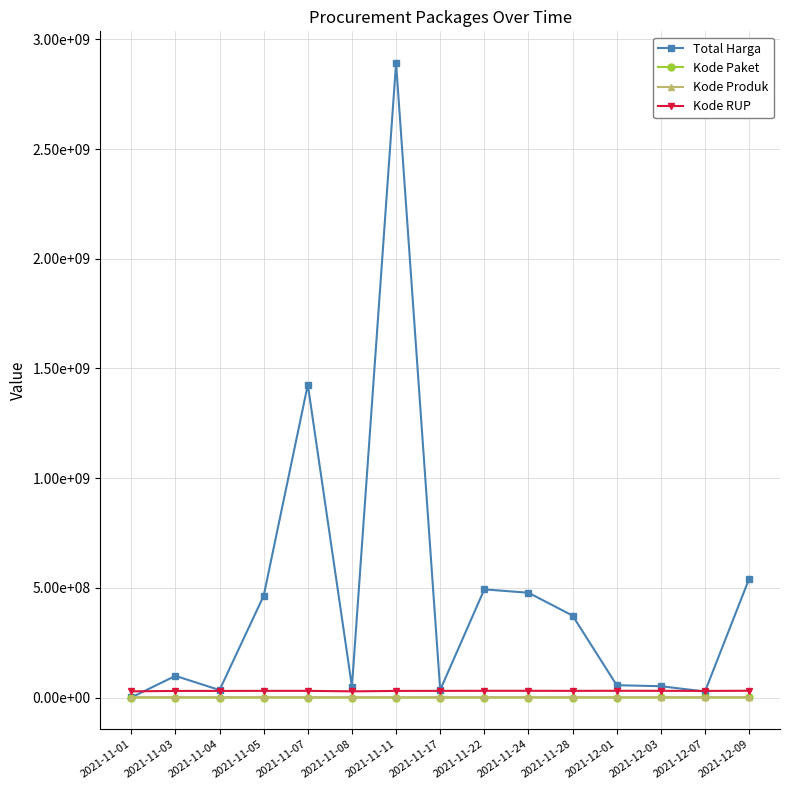

Rank the series by their maximum value, from highest to lowest.

Total Harga, Kode RUP, Kode Produk, Kode Paket